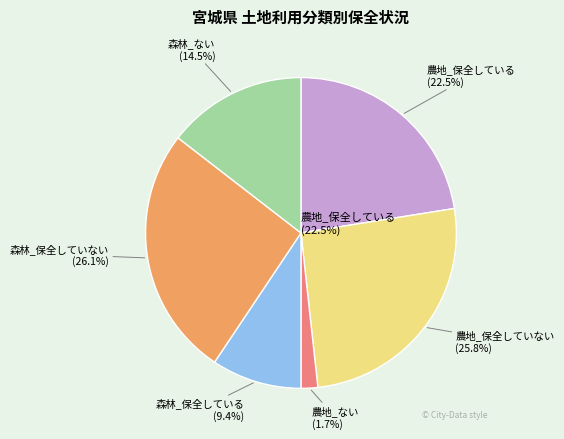

True or false: 森林_保全している accounts for 9% of the total.

True